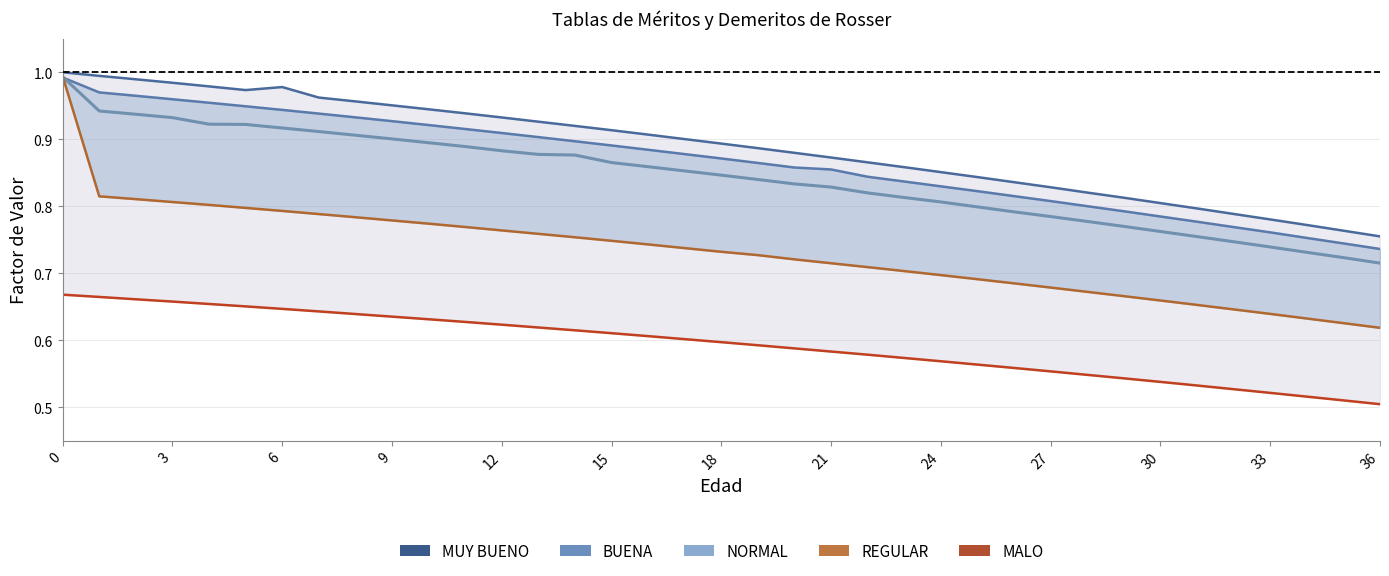

Count the number of categories in the chart.

37